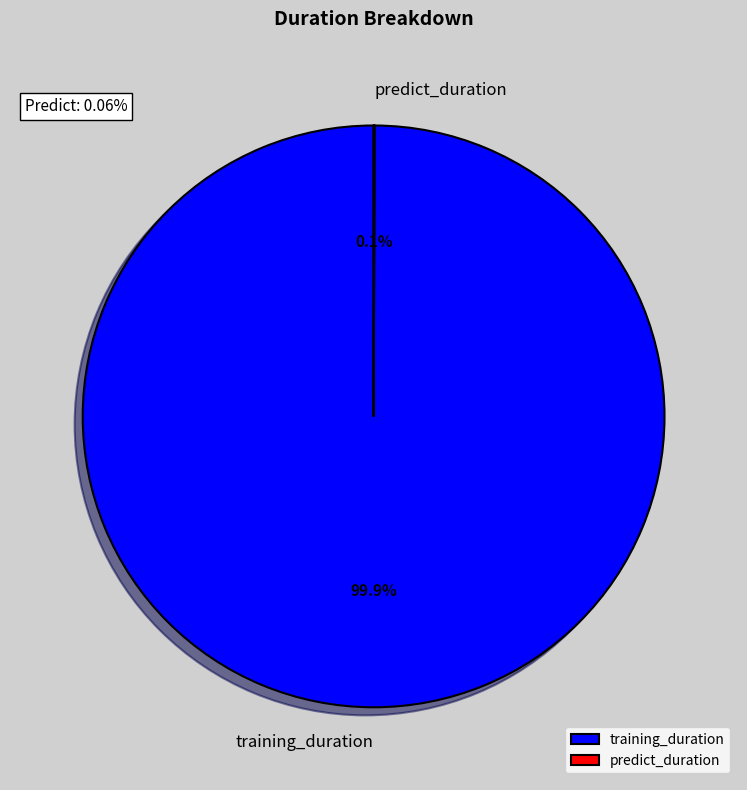

Which slice represents more than half of the pie?

training_duration